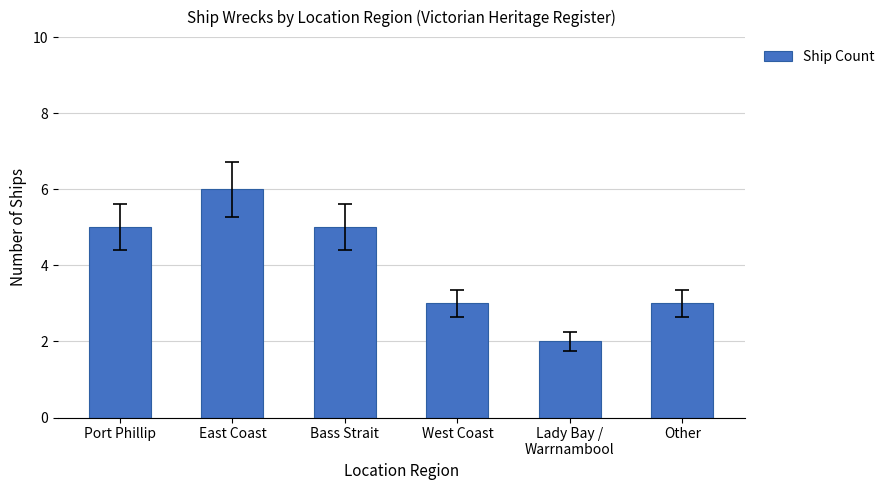

True or false: the data shows 3 at West Coast.

True